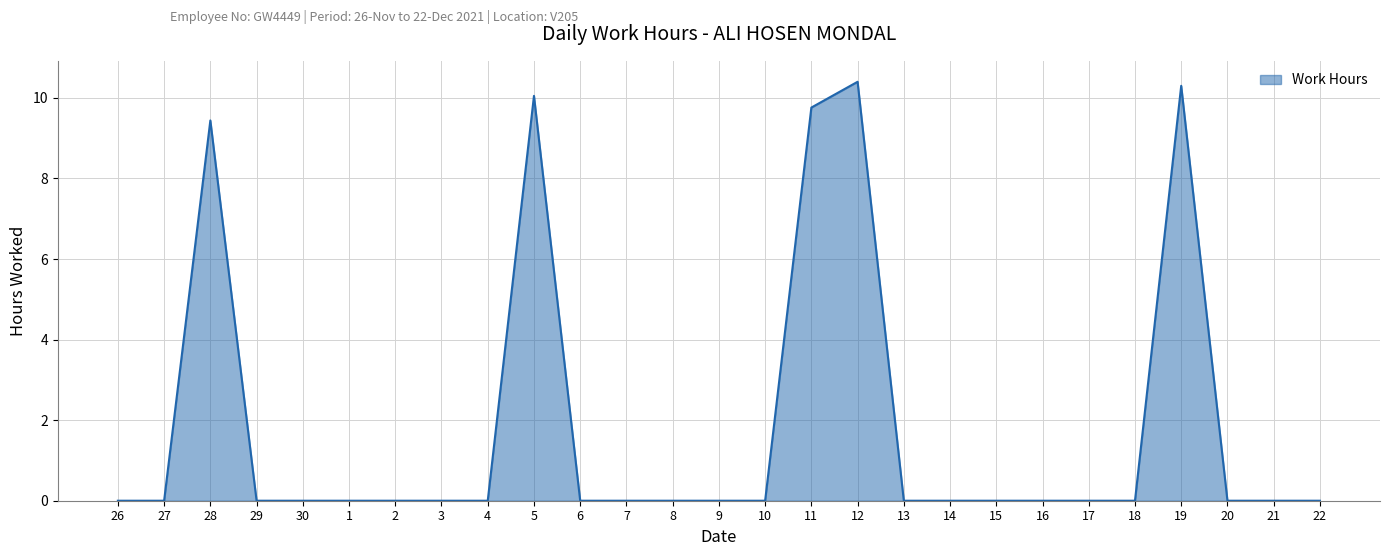

What is the maximum value shown in the chart?

10.4